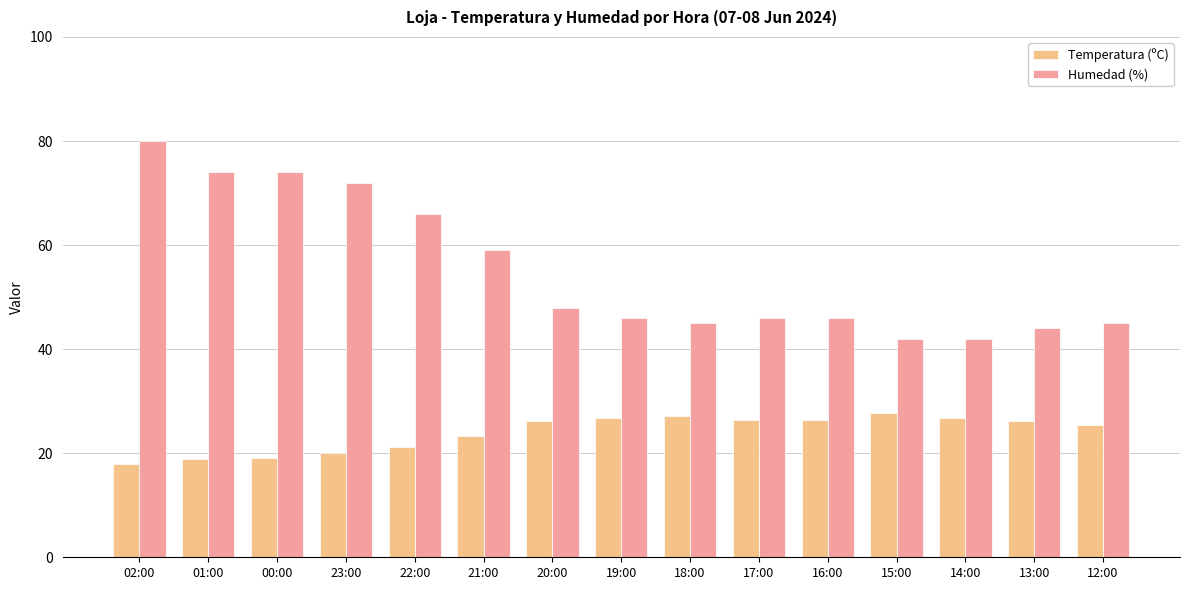

What is the value of the Humedad (%) bar at the 6th from the left?

59.0